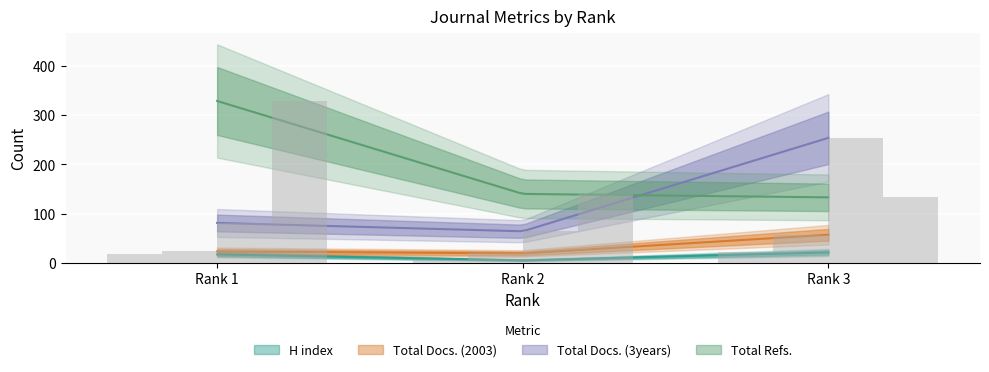

Between Rank 2 and Rank 3, which is larger?

Rank 3